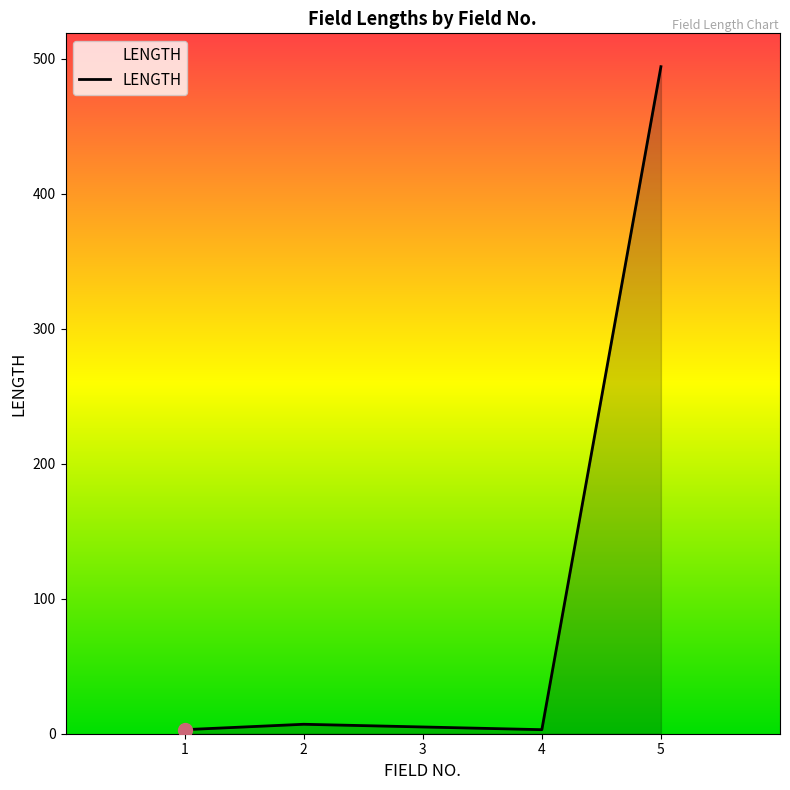

How many distinct data groups are displayed?

1